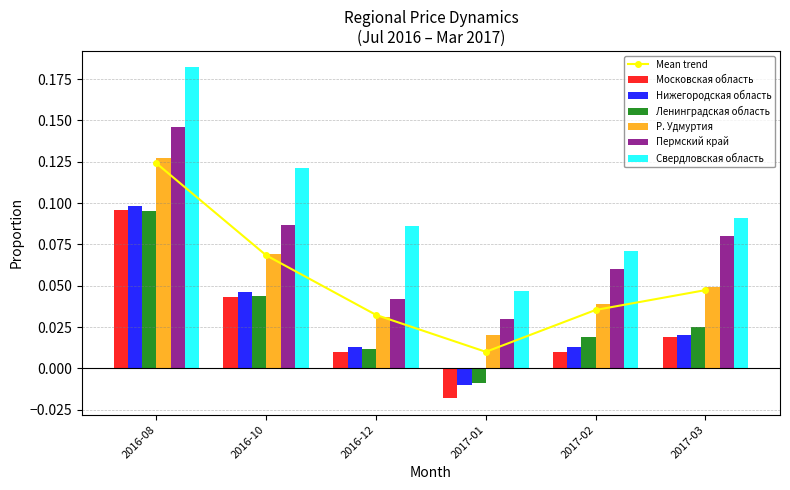

Reading right to left, extract all data points from this chart.

Московская область: 2017-03=0.0	2017-02=0.0	2017-01=-0.0	2016-12=0.0	2016-10=0.0	2016-08=0.1
Нижегородская область: 2017-03=0.0	2017-02=0.0	2017-01=-0.0	2016-12=0.0	2016-10=0.0	2016-08=0.1
Ленинградская область: 2017-03=0.0	2017-02=0.0	2017-01=-0.0	2016-12=0.0	2016-10=0.0	2016-08=0.1
Р. Удмуртия: 2017-03=0.0	2017-02=0.0	2017-01=0.0	2016-12=0.0	2016-10=0.1	2016-08=0.1
Пермский край: 2017-03=0.1	2017-02=0.1	2017-01=0.0	2016-12=0.0	2016-10=0.1	2016-08=0.1
Свердловская область: 2017-03=0.1	2017-02=0.1	2017-01=0.0	2016-12=0.1	2016-10=0.1	2016-08=0.2